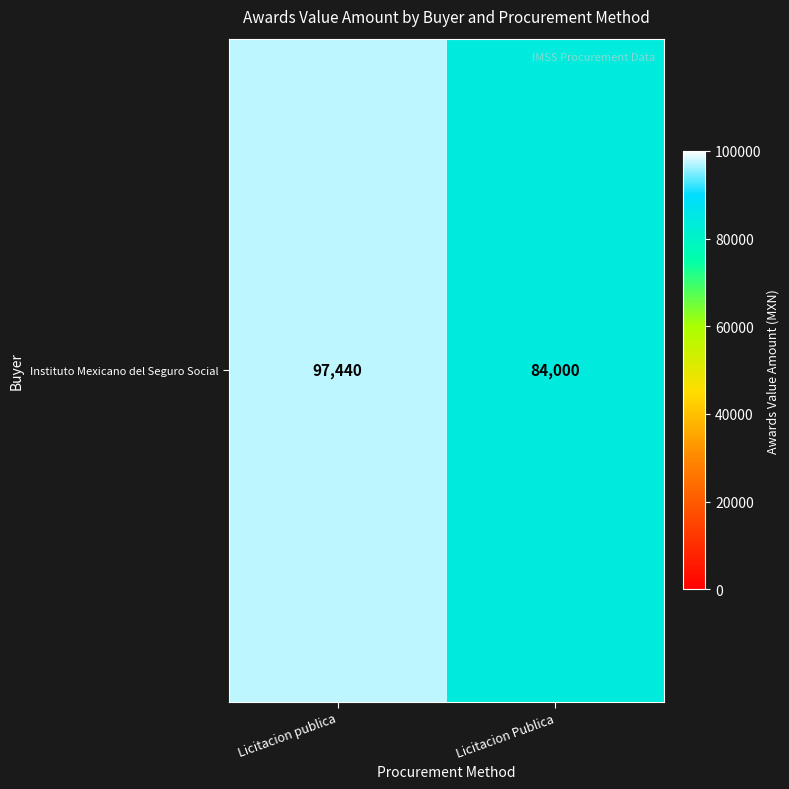

The value at Licitacion publica is 53593. True or false?

False